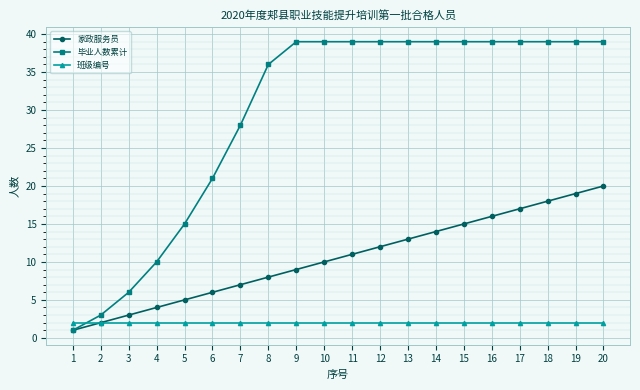

Reading left to right, what are all the values shown in this chart?

家政服务员: 1	2	3	4	5	6	7	8	9	10	11	12	13	14	15	16	17	18	19	20
毕业人数累计: 1	3	6	10	15	21	28	36	39	39	39	39	39	39	39	39	39	39	39	39
班级编号: 2	2	2	2	2	2	2	2	2	2	2	2	2	2	2	2	2	2	2	2